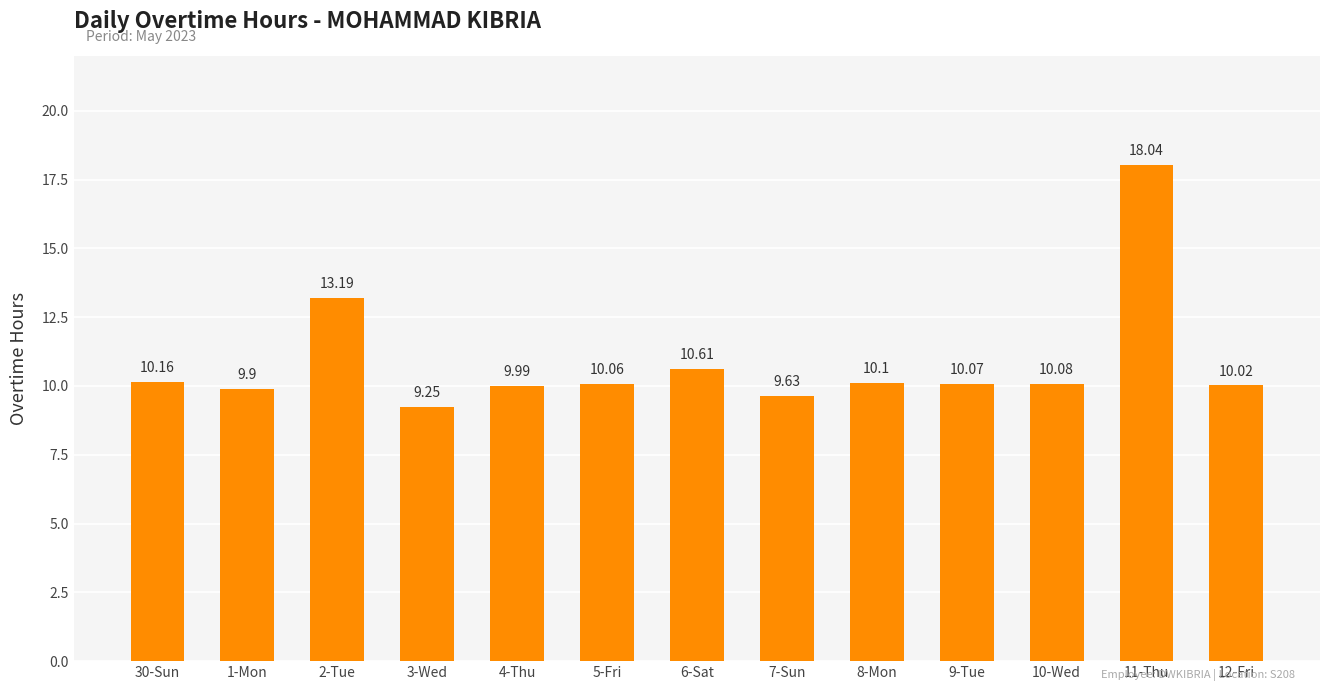

Read the value at 30-Sun.

10.2